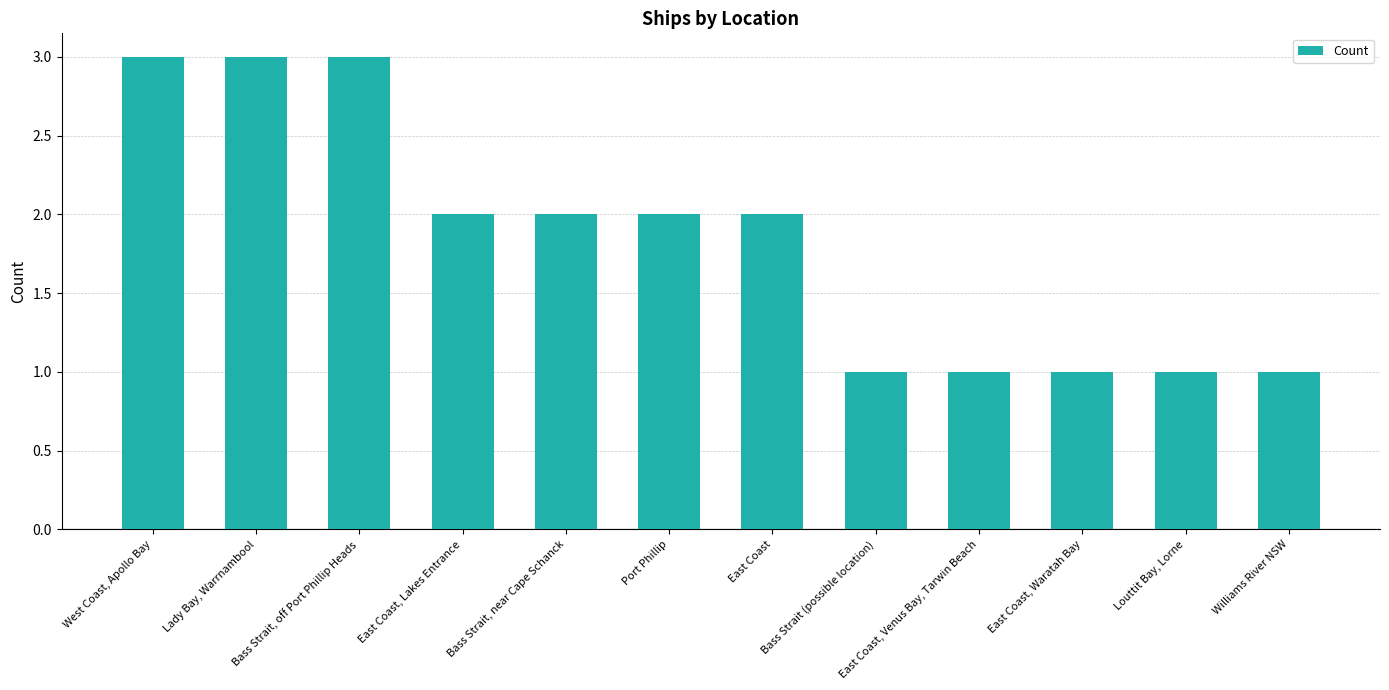

Does the chart contain any negative values?

No